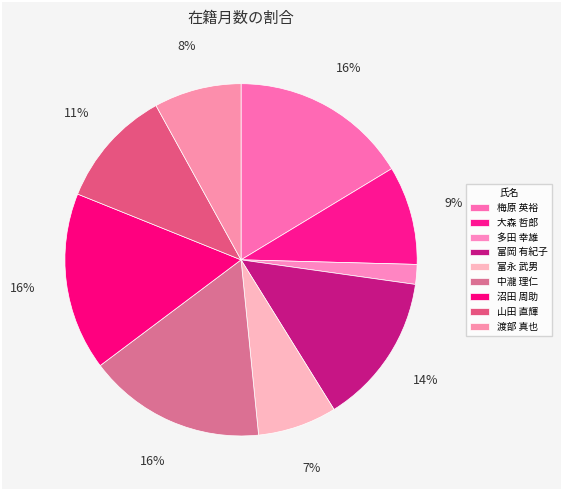

Count the number of slices in the pie.

9